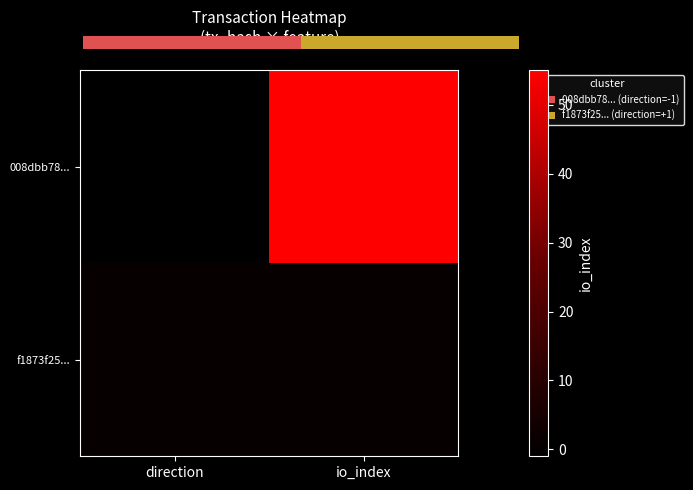

How many data points does each series have?

2